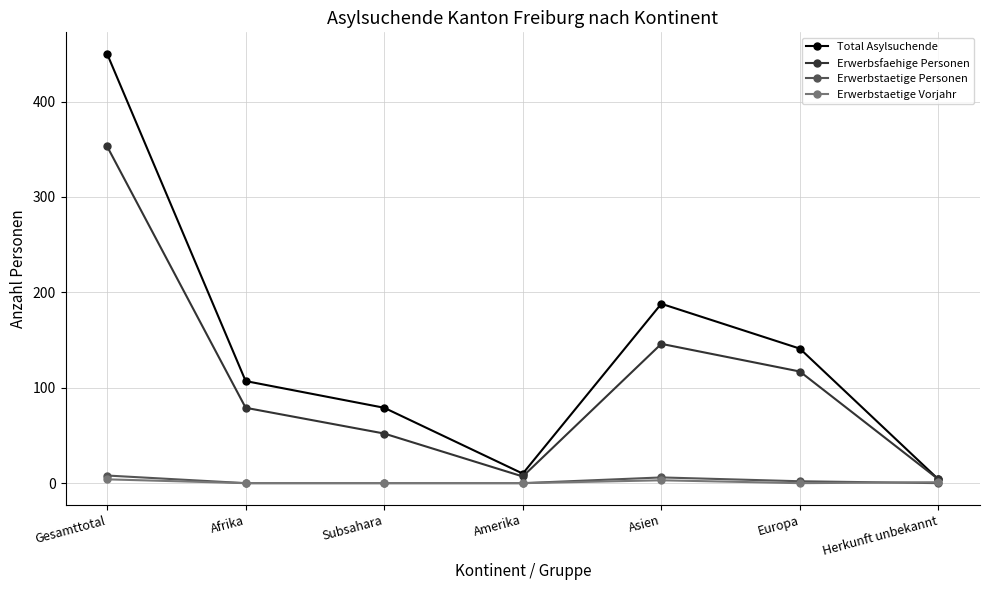

What is the maximum value for Erwerbstaetige Vorjahr?

4